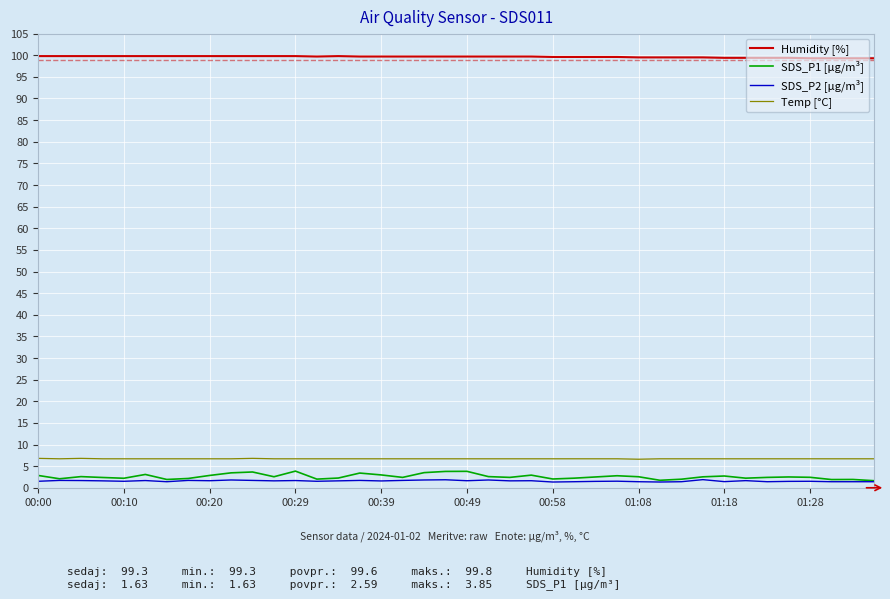

Which series has the widest spread of values?

SDS_P1 [µg/m³]